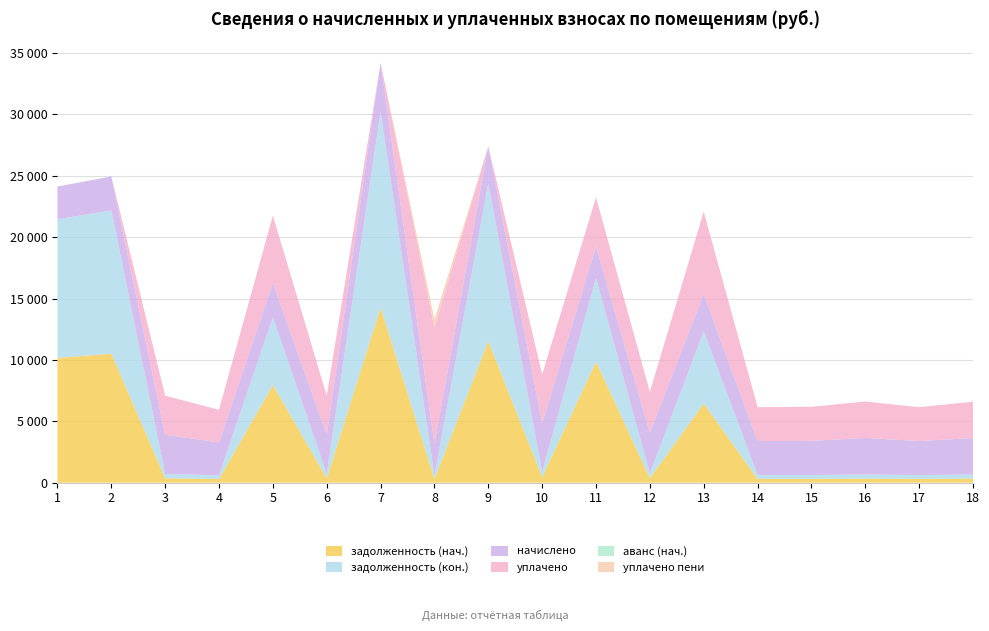

Reading left to right, transcribe all the data shown in this chart.

задолженность (нач.): 10162.7	10508.0	355.0	298.1	7952.0	355.0	14270.3	288.0	11544.1	441.4	9866.7	370.1	6448.4	308.2	309.6	331.2	308.2	330.5
задолженность (кон.): 11293.9	11677.7	355.0	298.1	5517.1	355.0	15942.2	288.0	12829.0	441.4	6793.8	370.1	5885.2	308.2	309.6	331.2	308.2	330.5
начислено: 2669.8	2760.5	3194.6	2682.7	2792.9	3194.6	3998.2	2592.0	3032.6	3972.2	2592.0	3330.7	3045.6	2773.4	2786.4	2980.8	2773.4	2974.3
уплачено: 0.0	0.0	3179.8	2656.0	5500.0	3179.8	0.0	9456.0	0.0	3953.8	4000.0	3315.3	6700.0	2760.6	2773.5	2967.0	2760.6	2960.6
аванс (нач.): 0.0	0.0	0.0	0.0	0.0	0.0	0.0	0.0	0.0	0.0	0.0	0.0	0.0	0.0	0.0	0.0	0.0	0.0
уплачено пени: 0.0	0.0	0.0	0.0	0.0	0.0	0.0	685.4	0.0	0.0	0.0	0.0	0.0	0.0	0.0	0.0	0.0	0.0